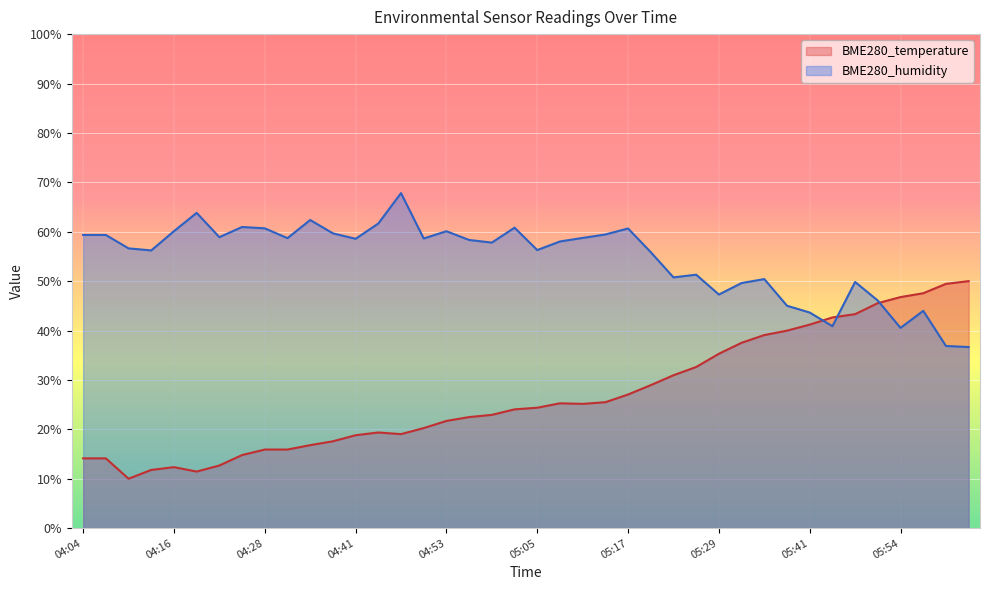

What is the difference between the BME280_humidity values at 04:25 and 05:57?

17.0